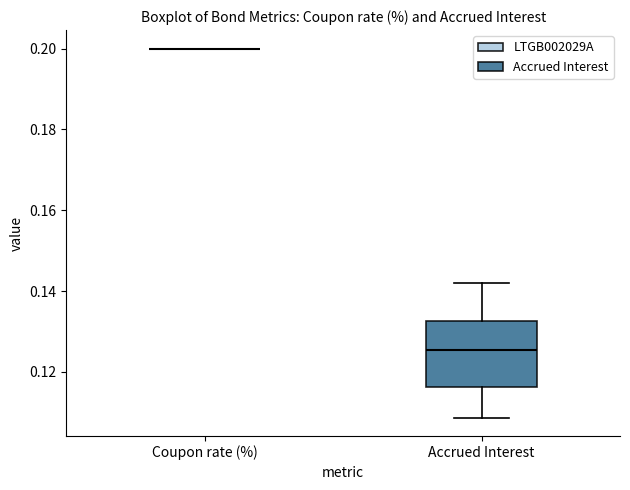

Which box is the tallest, from its lower edge to its upper edge?

Accrued Interest